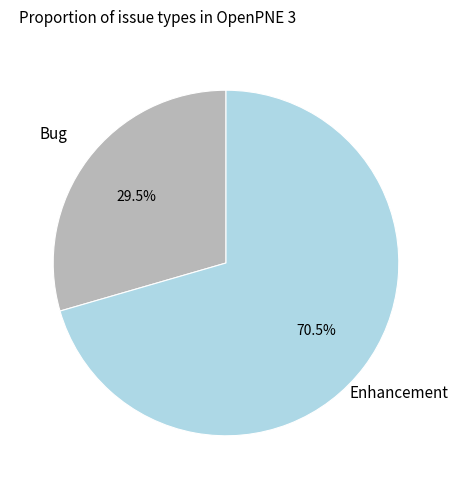

What is the smallest slice in the pie chart?

Bug